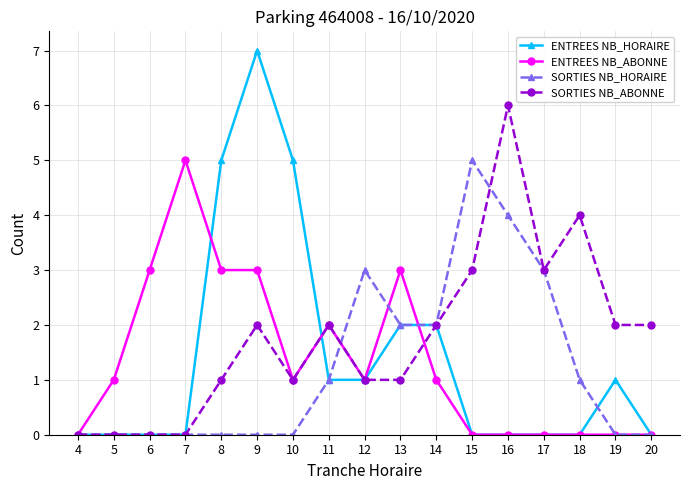

What is the difference between the highest and lowest values at 8?

5